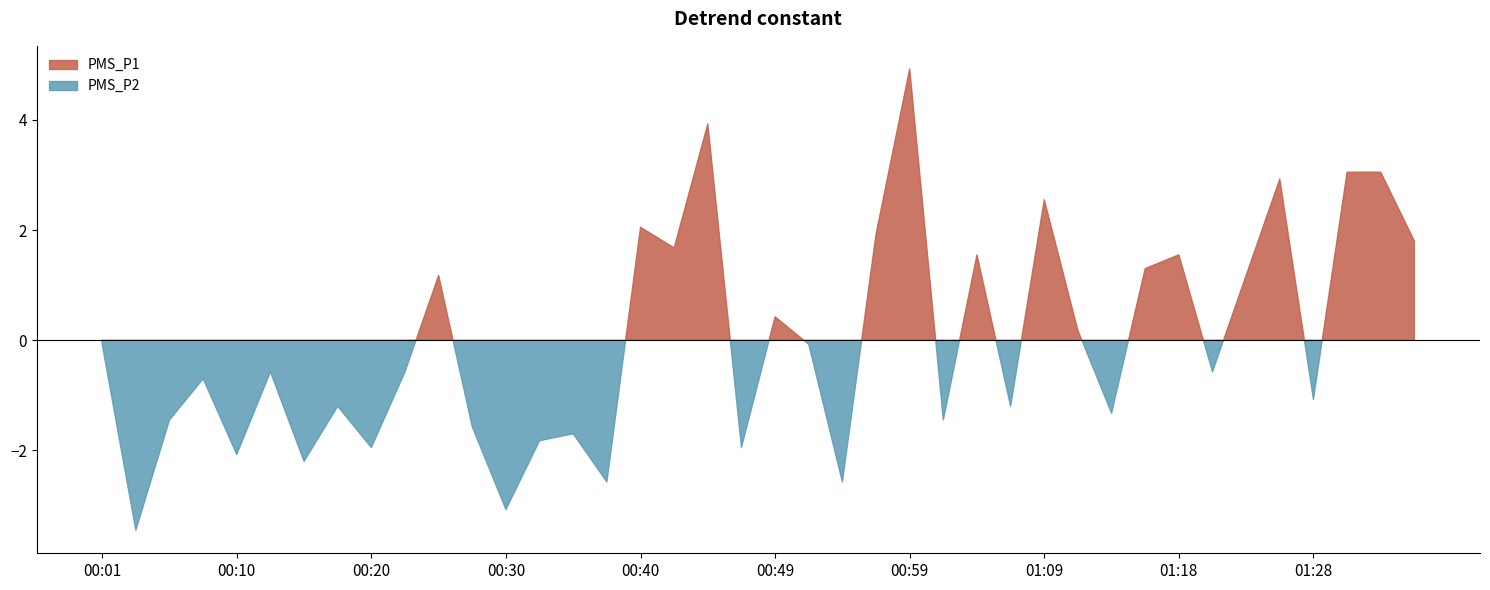

At which category is the sum across all series the highest?

00:59